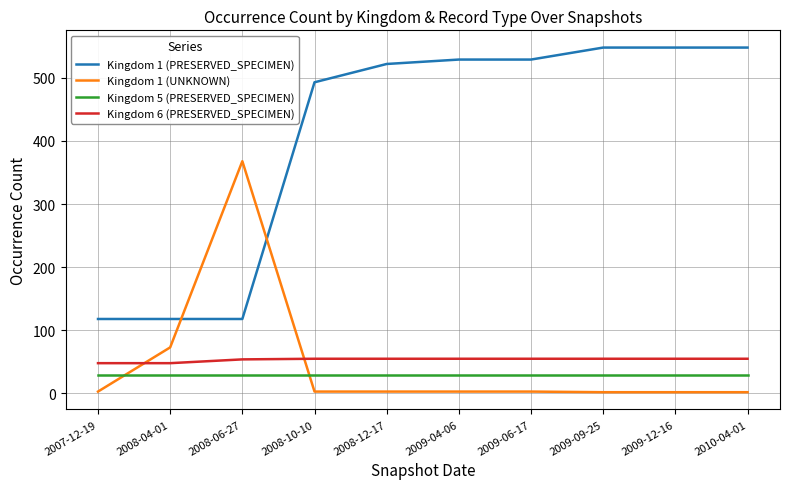

At how many categories does at least one series exceed 173?

8